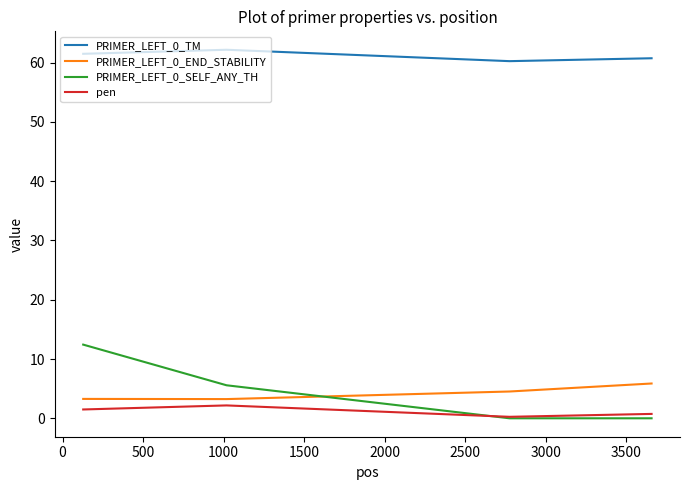

At how many categories does at least one series exceed 12?

4